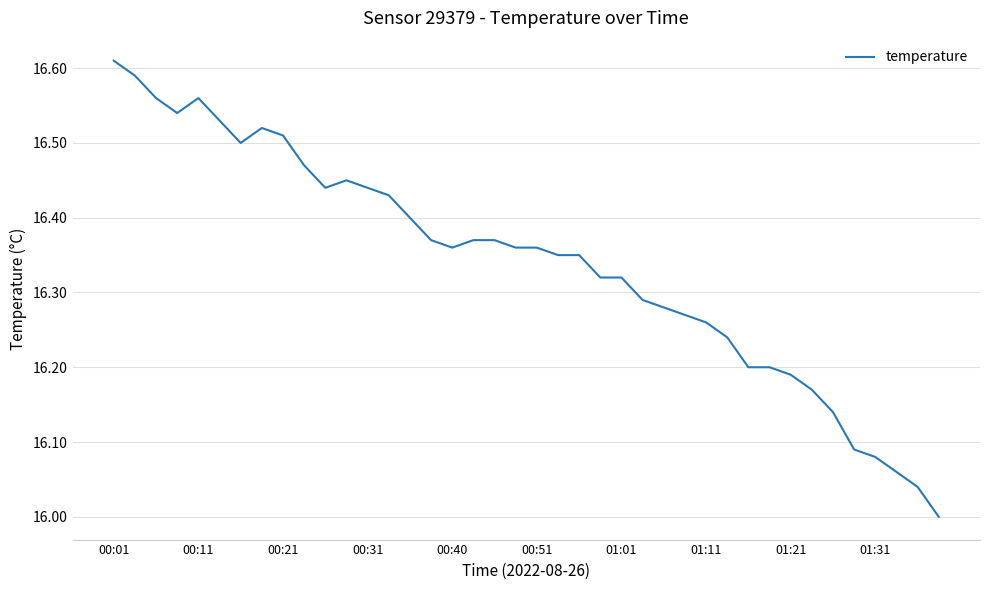

What is the difference between the maximum and minimum values?

0.6